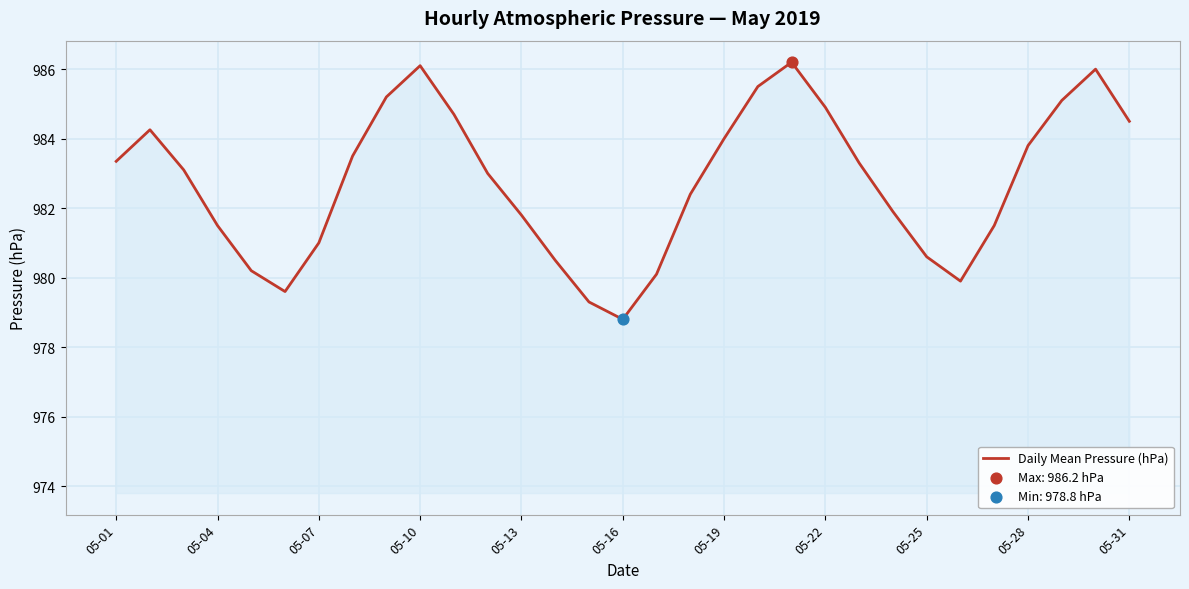

What is the greatest value displayed?

986.2